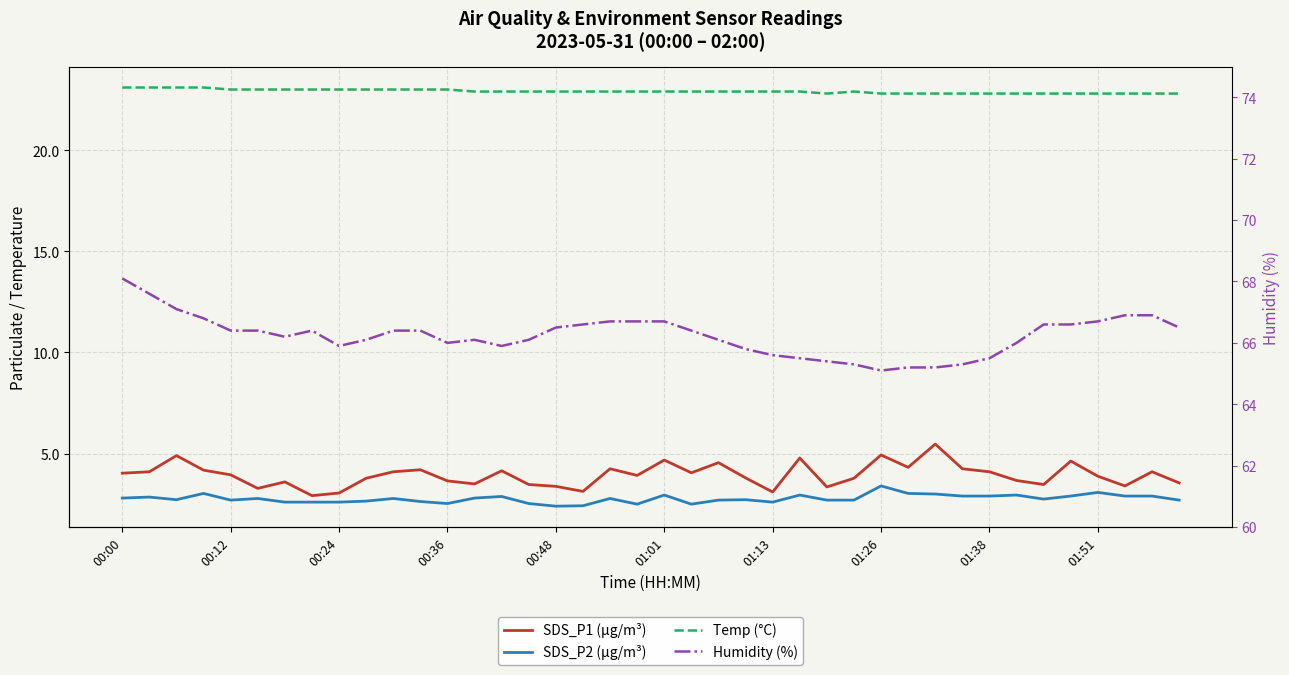

What position from the left is 38?

39